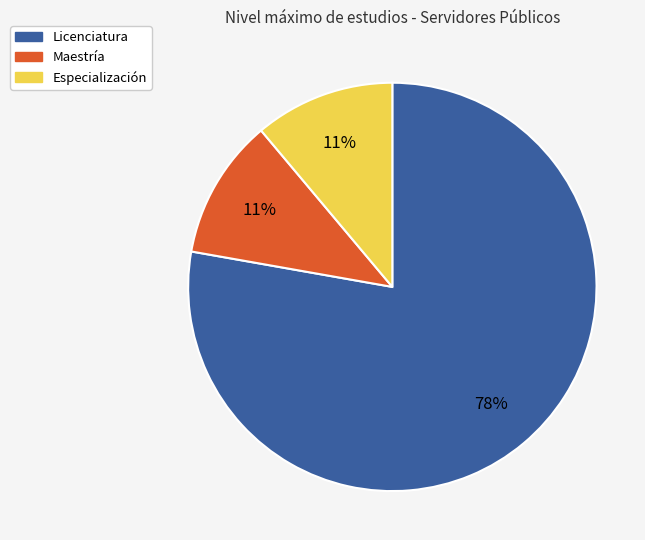

How many segments does this pie chart have?

3